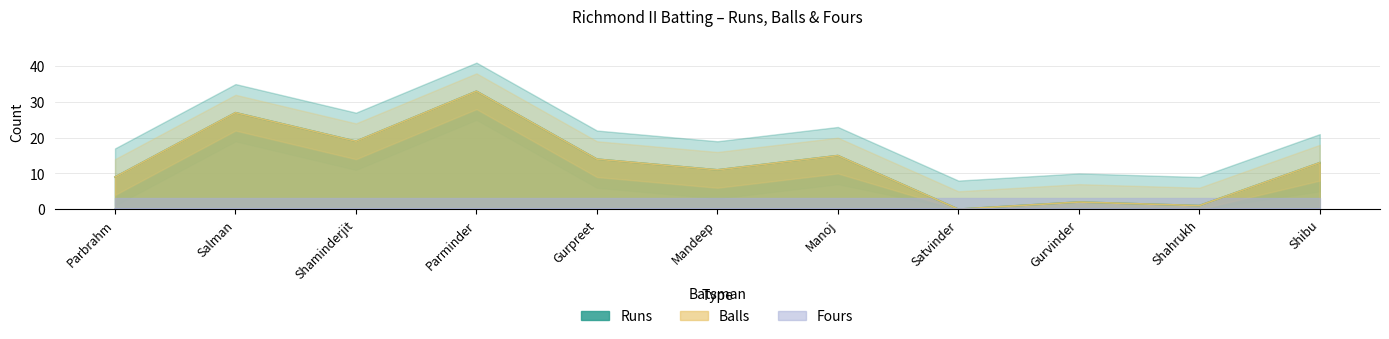

What position from the left is Satvinder?

8